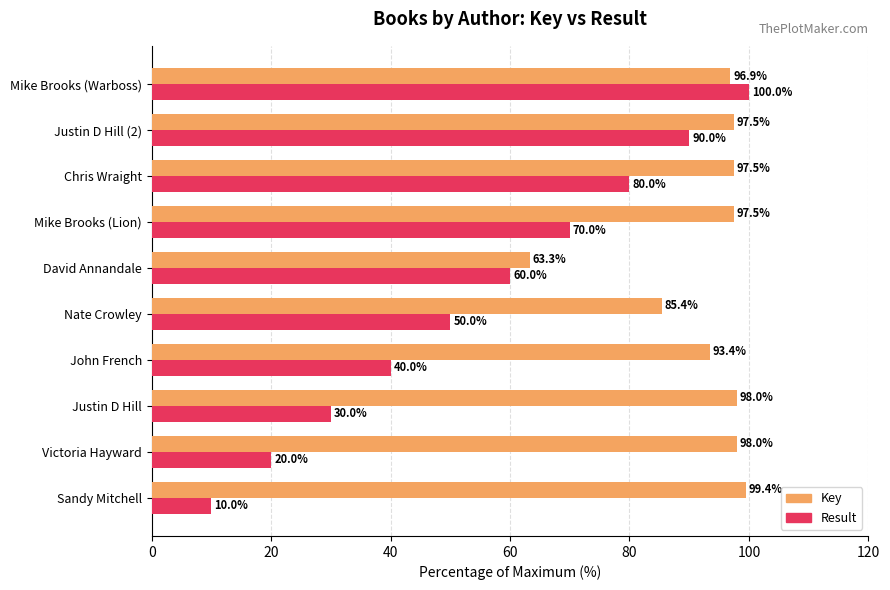

What is the minimum value shown in the chart?

10.0